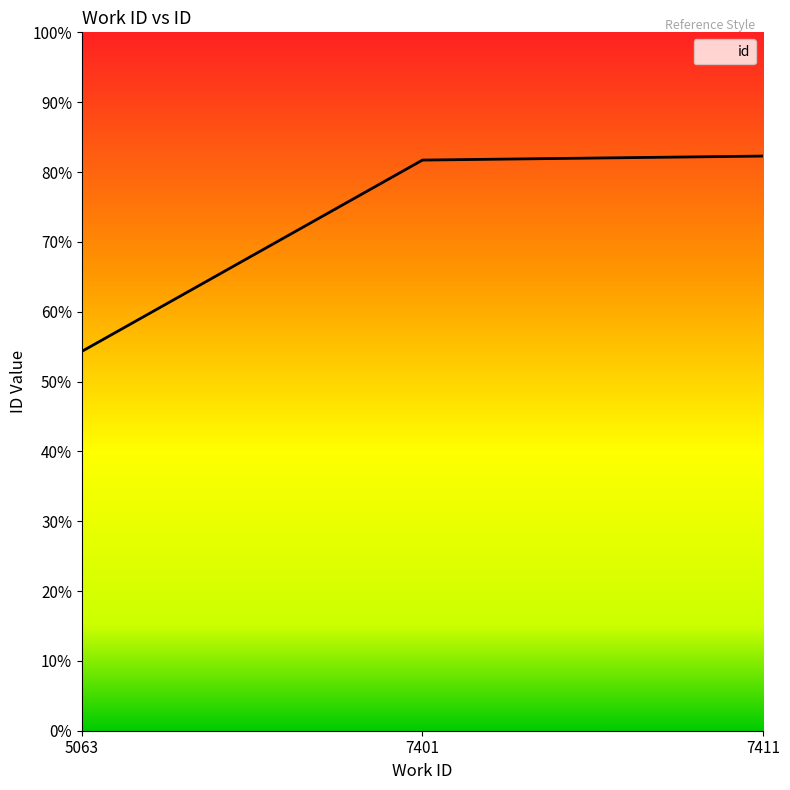

Does the chart display data point markers on the line(s)?

No